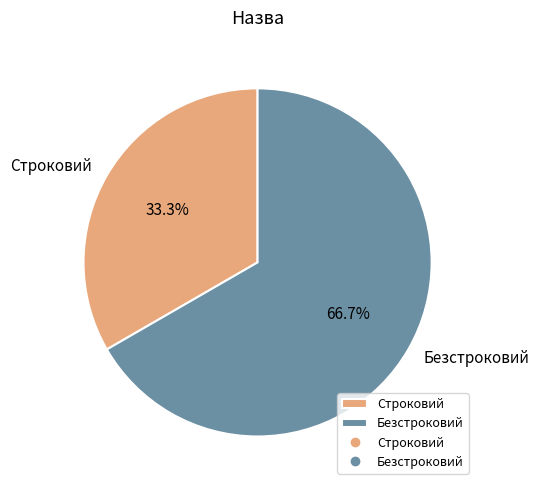

What is the ratio of the value at Строковий to the value at Безстроковий?

0.5